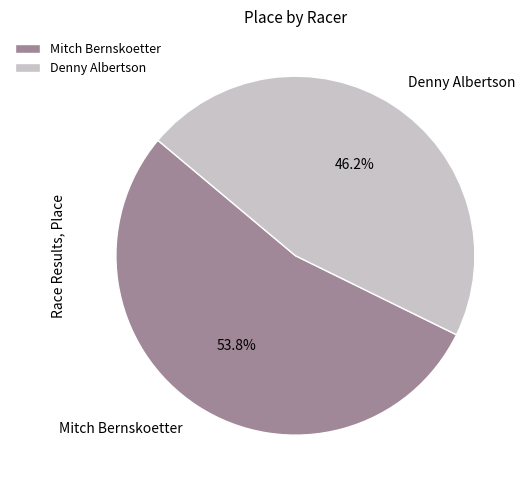

How many slices are in this pie chart?

2